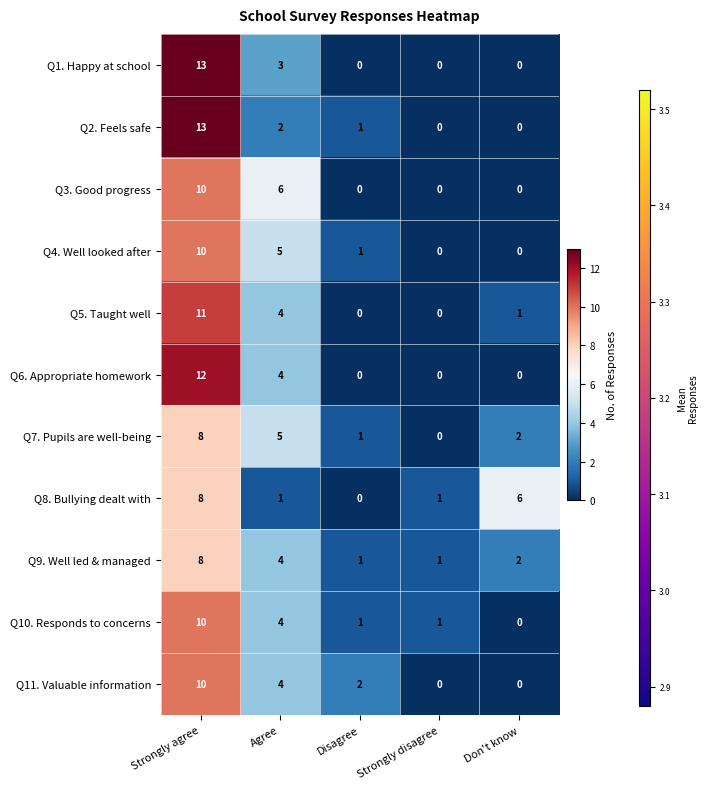

Is it true that Q10. Responds to concerns equals 10 at Strongly agree?

True